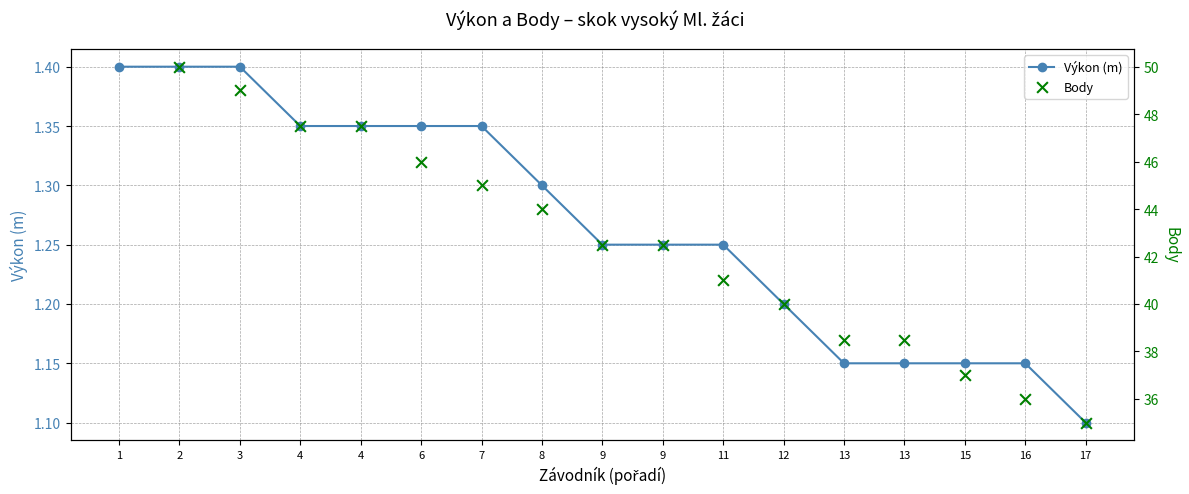

At how many categories does at least one series exceed 40?

10